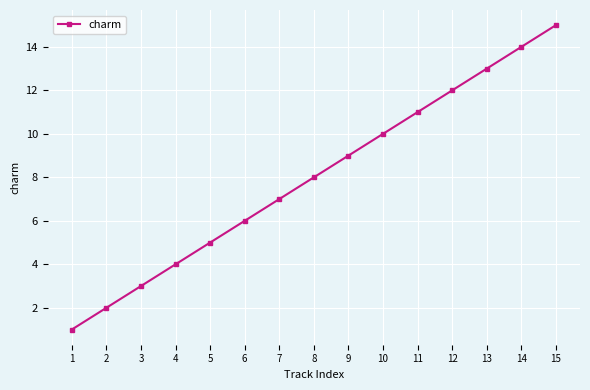

Reading left to right, list all the values displayed in this chart.

1	2	3	4	5	6	7	8	9	10	11	12	13	14	15